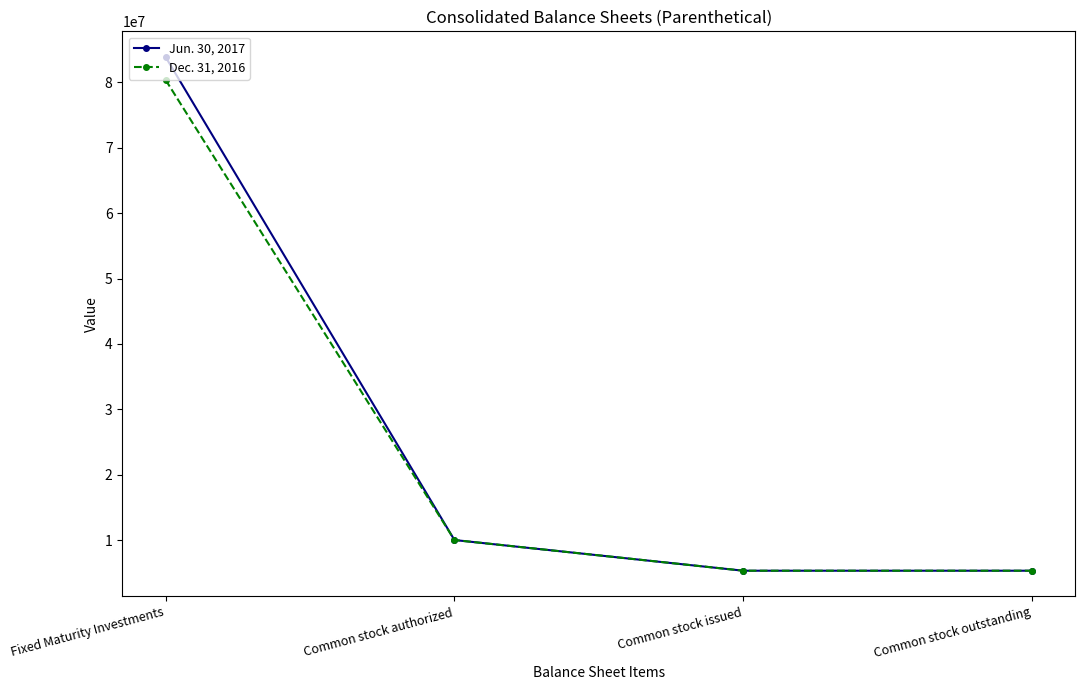

How many values in the Dec. 31, 2016 series are below 10000000?

2